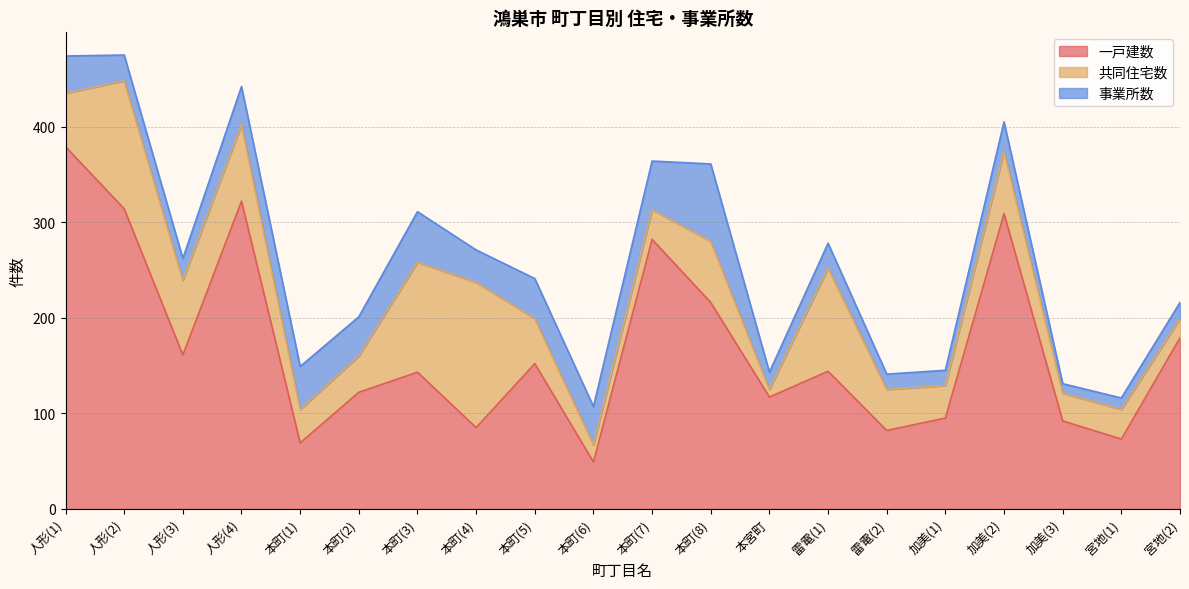

What is the difference between the maximum and minimum values in the 共同住宅数 series?

144